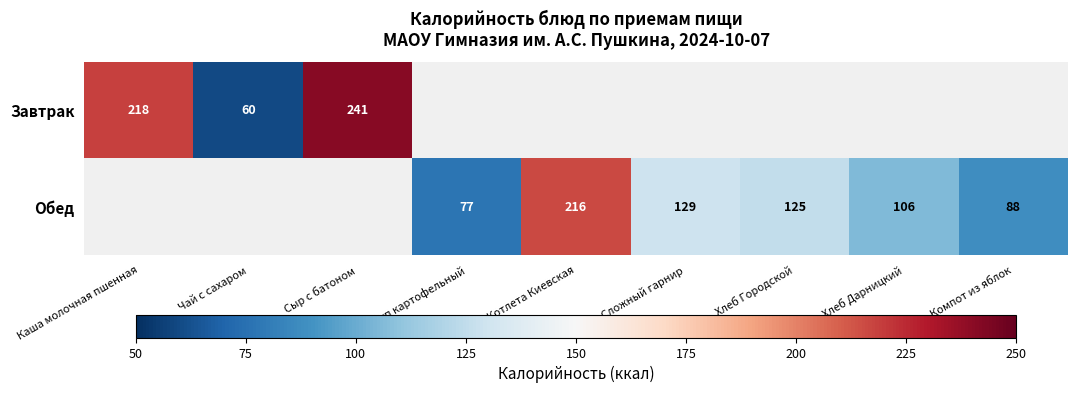

The Завтрак series shows 81 at Чай с сахаром. True or false?

False